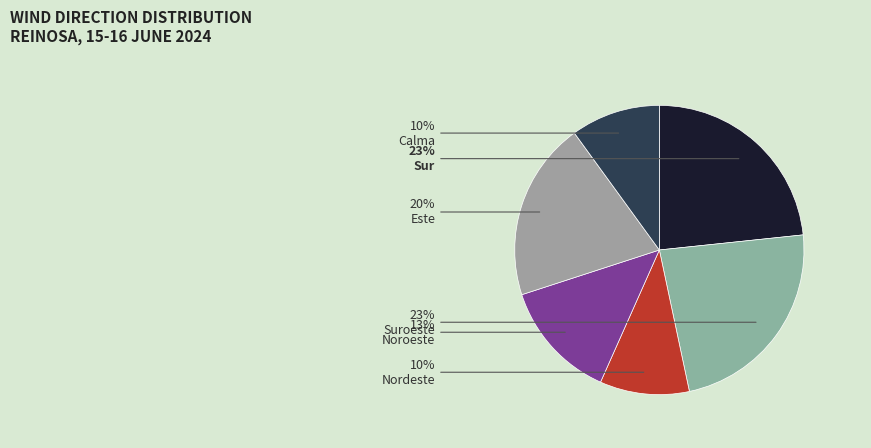

Is there a majority slice in this chart?

No